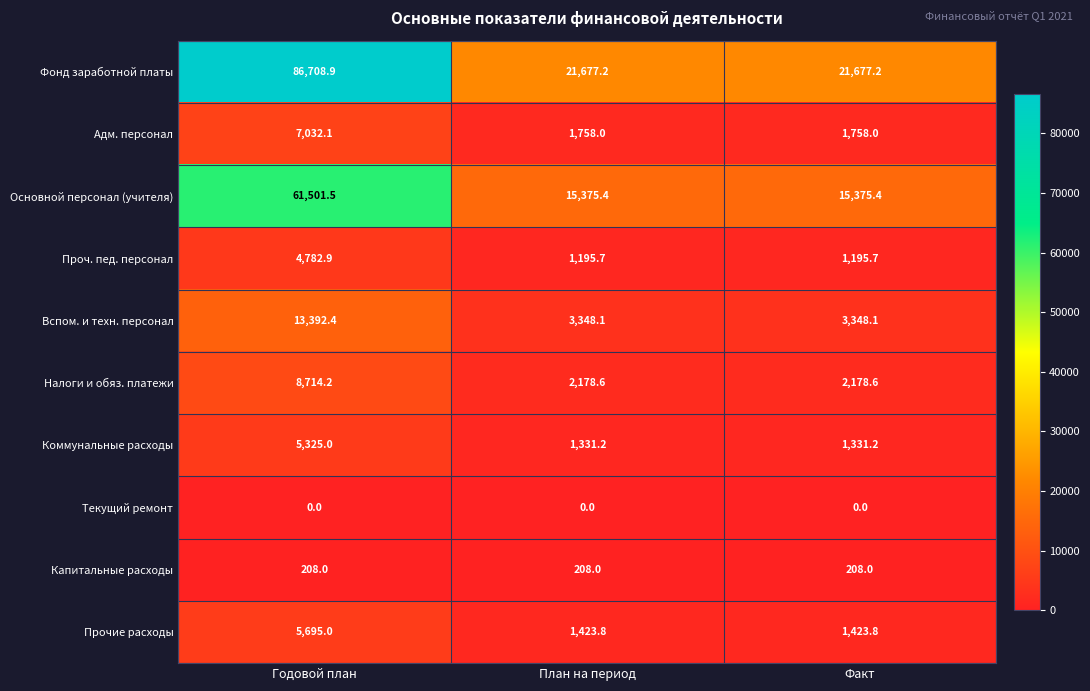

What is the spread (max minus min) of values at План на период?

21677.2